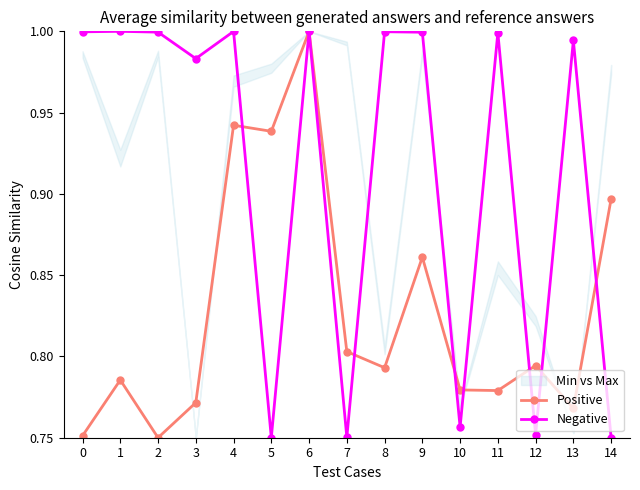

What is the total value across all series at 9?

1.9